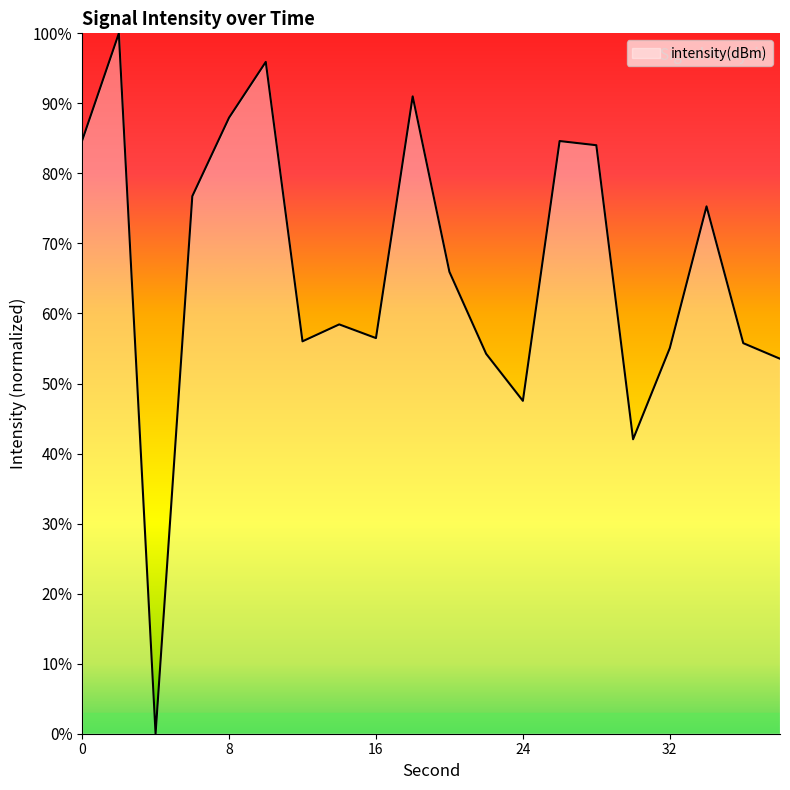

What is the average value?

66.3